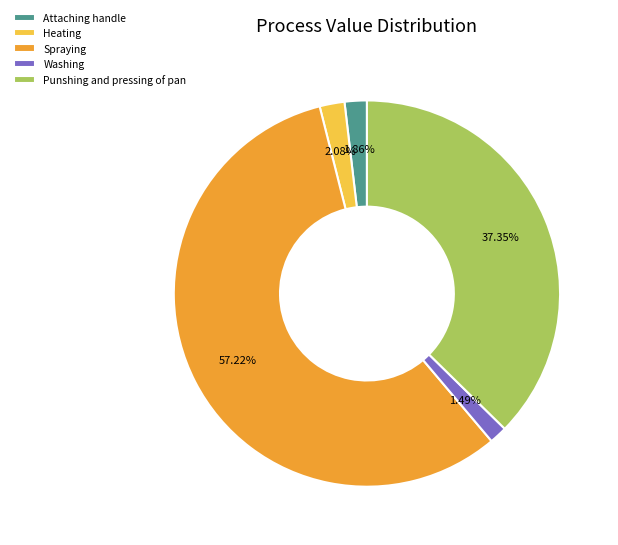

Does Spraying represent more than half of the total?

Yes